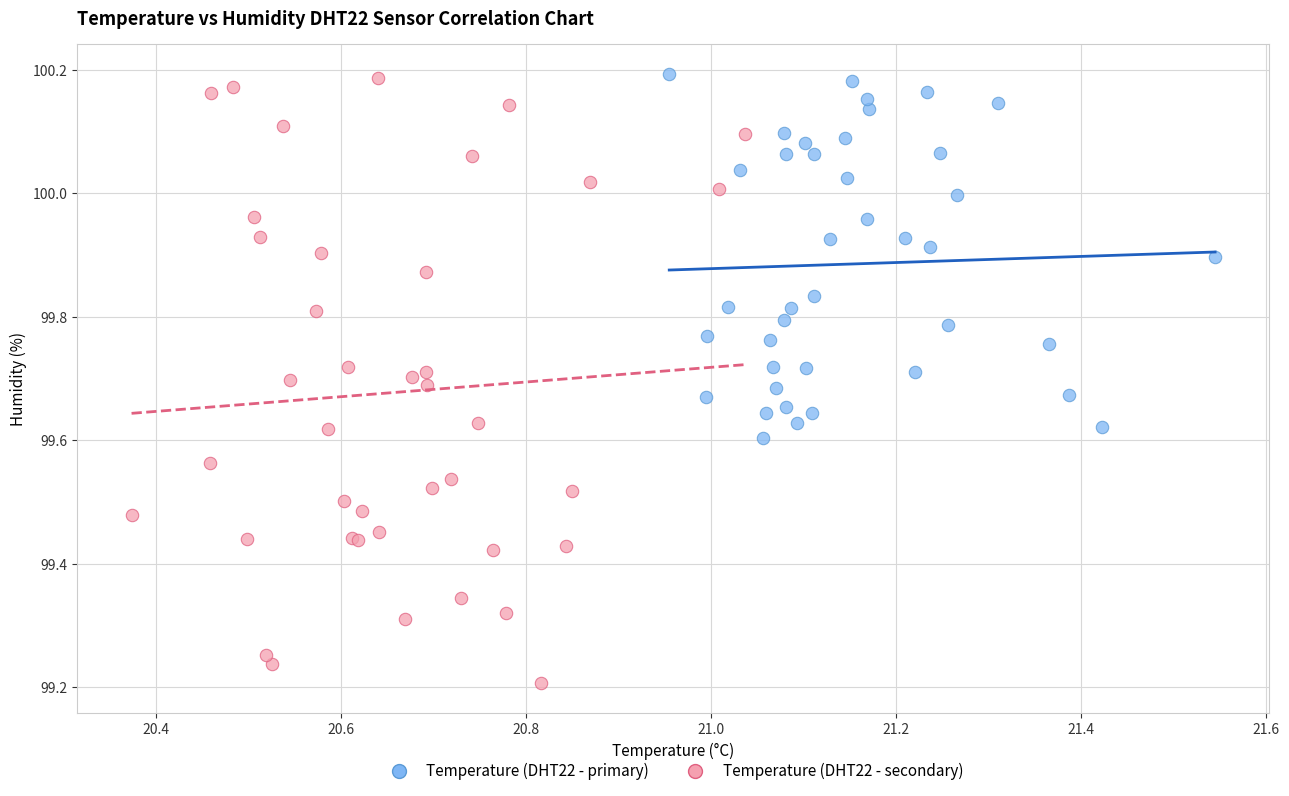

Which series reaches the minimum Y coordinate?

Temperature (DHT22 - secondary)